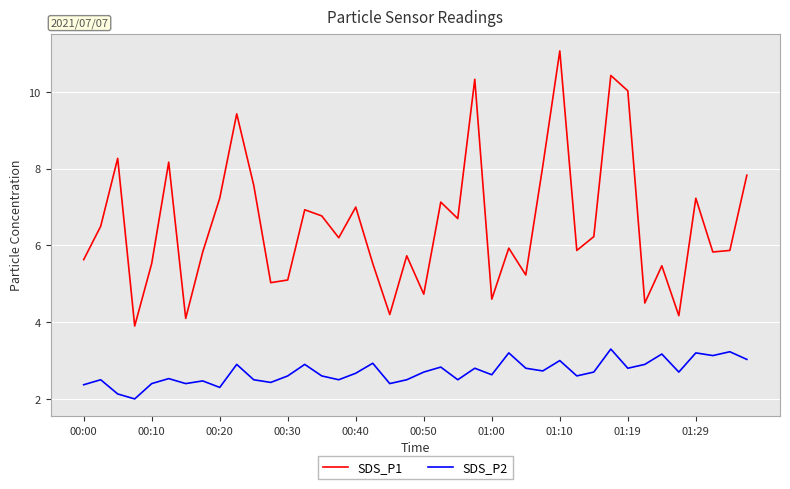

List the series in order of their peak value, lowest first.

SDS_P2, SDS_P1